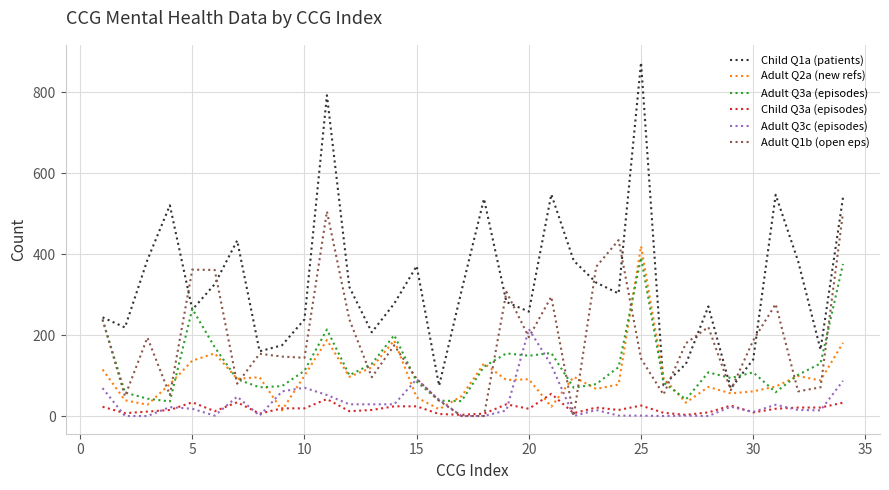

True or false: Child Q1a (patients) and Child Q3a (episodes) intersect in this chart.

False